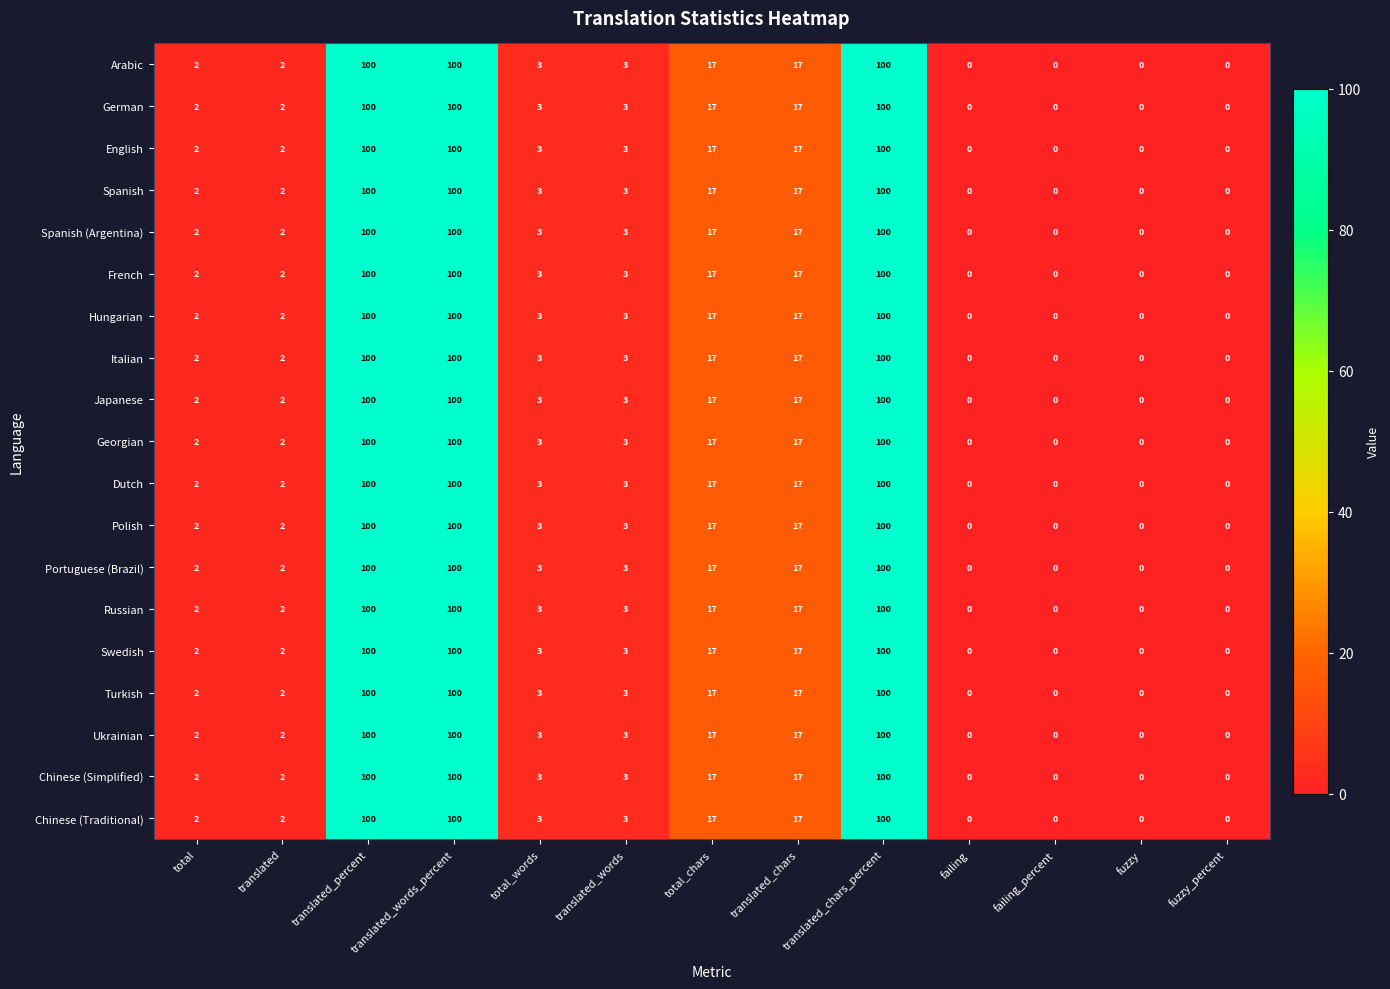

At which label does Spanish (Argentina) first exceed 3?

translated_percent